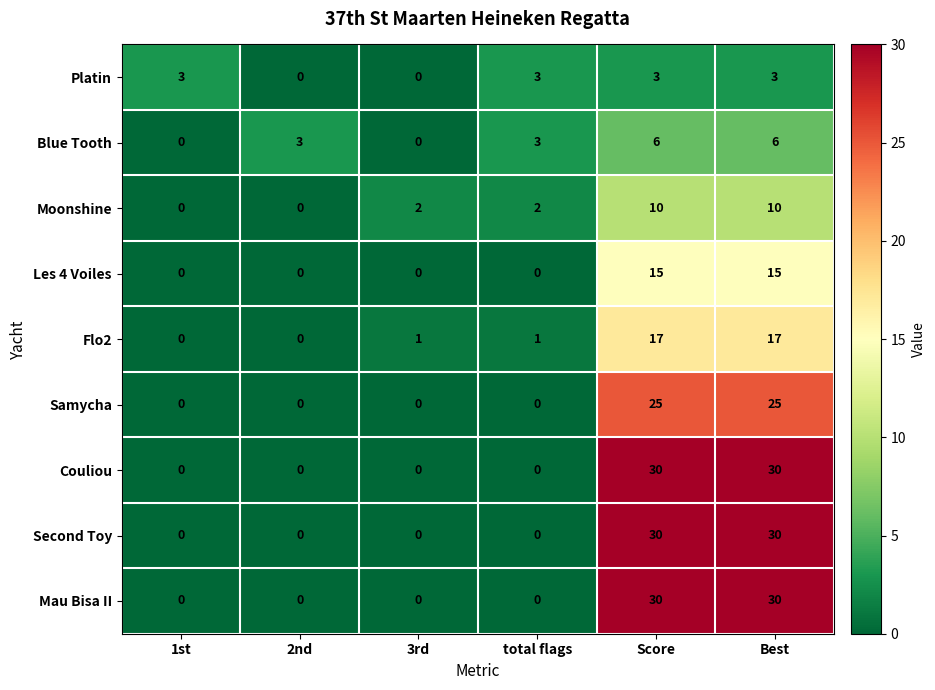

How many Samycha values are between 0 and 25?

6